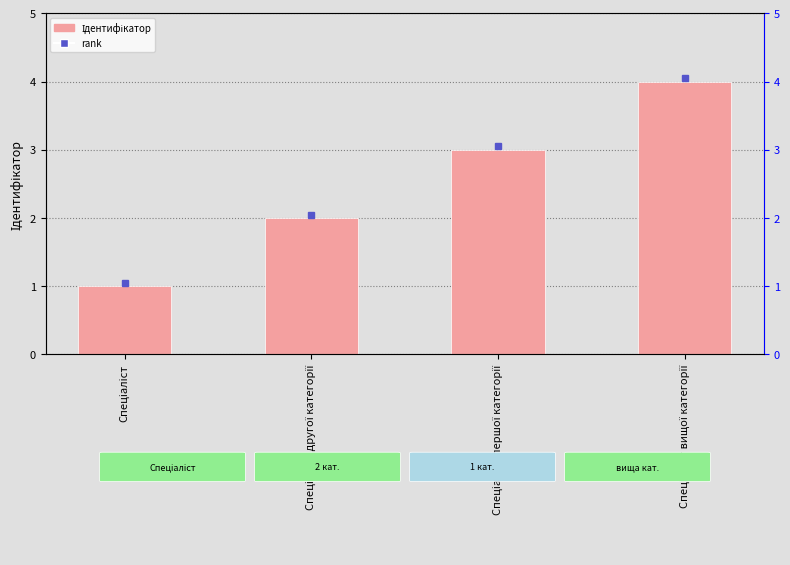

At which label is the value closest to 2?

Спеціаліст другої категорії